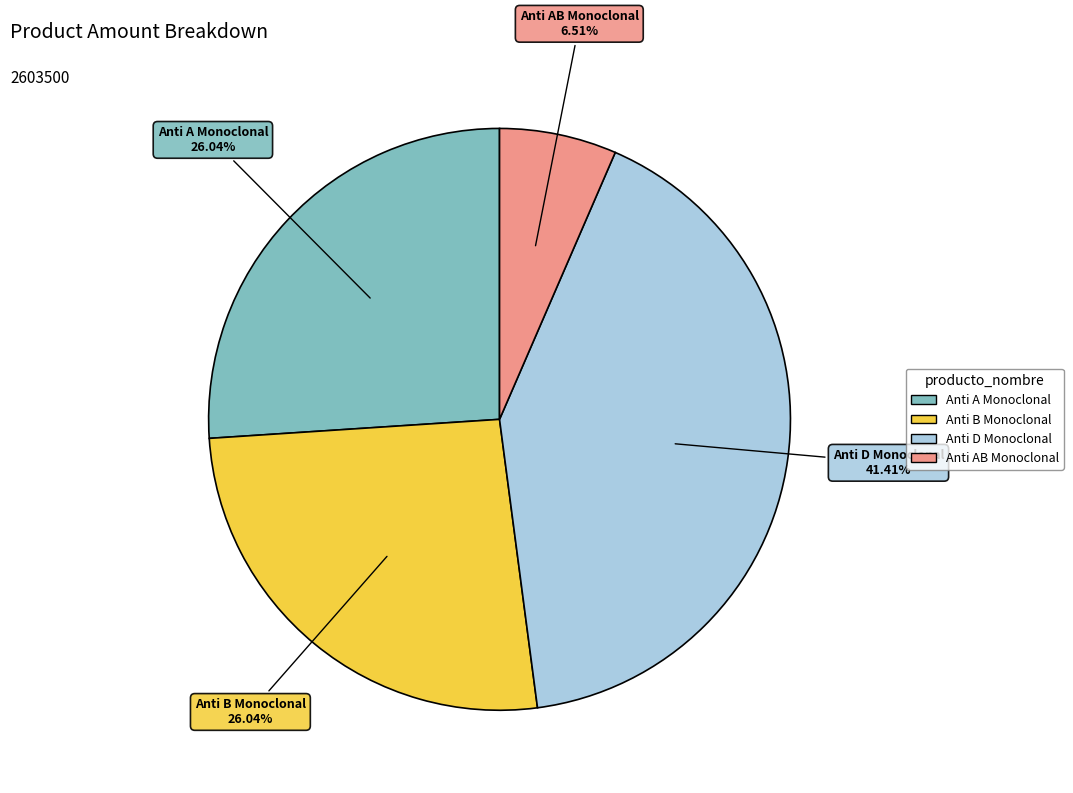

Which has a higher value, Anti D Monoclonal or Anti A Monoclonal?

Anti D Monoclonal